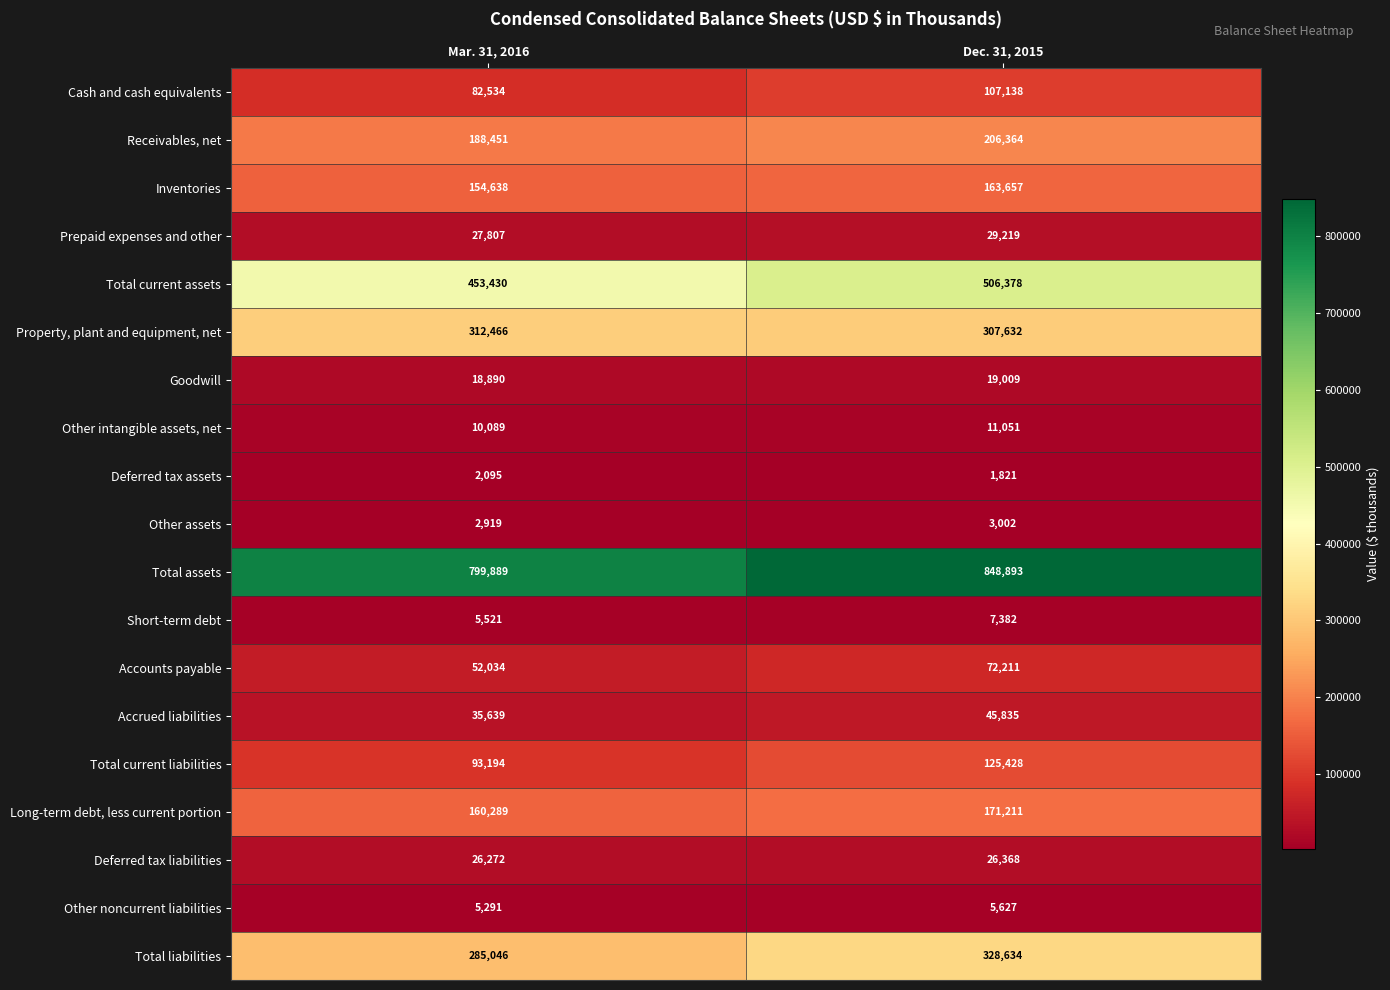

What is the minimum value for Inventories?

154638